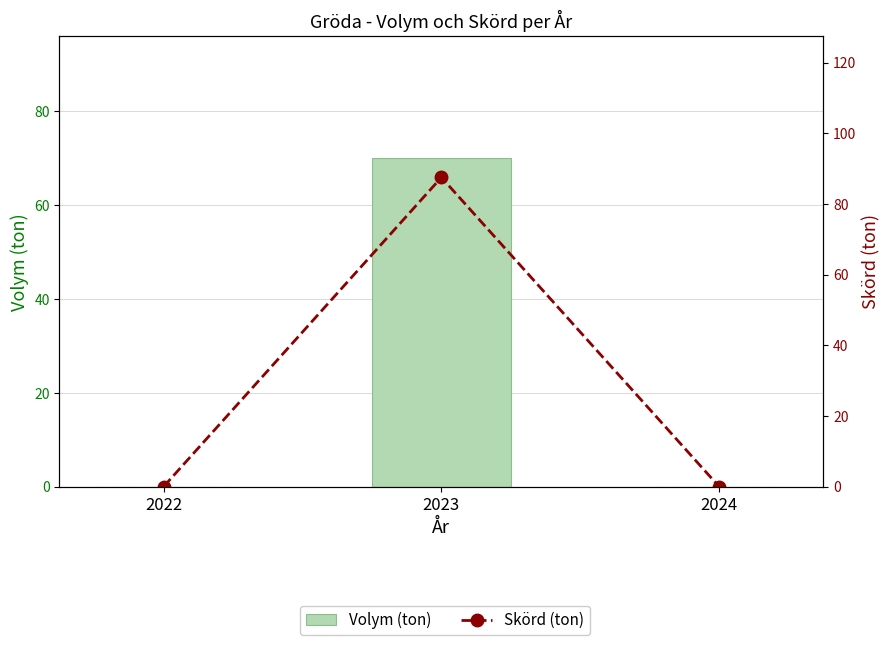

True or false: Volym (ton) has a value of 15.6 at 2023.

False